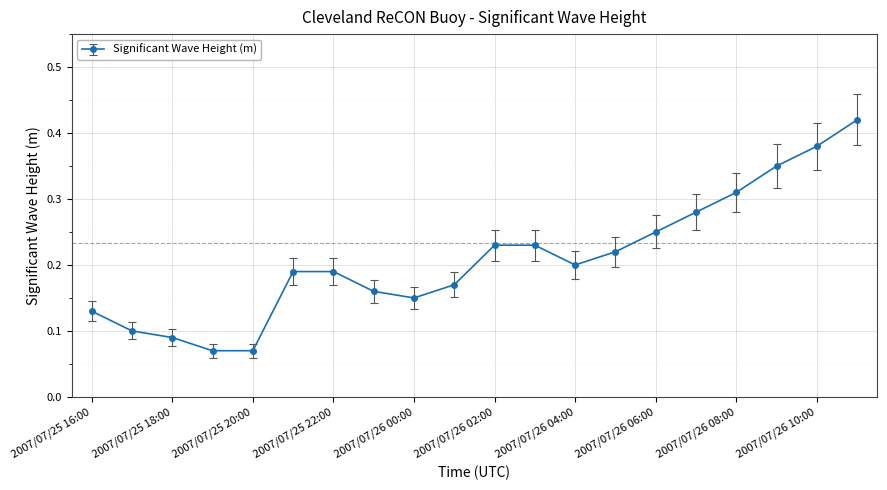

What is the sum of all values?

4.2